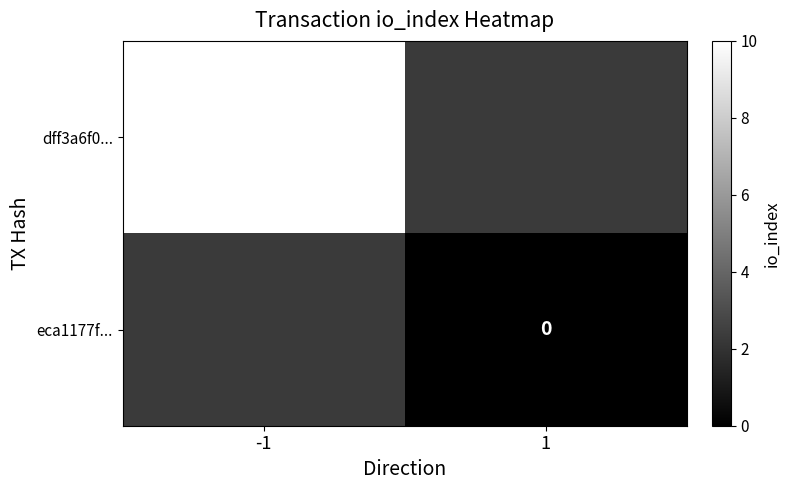

Is it true that dff3a6f0... equals 2 at -1?

False